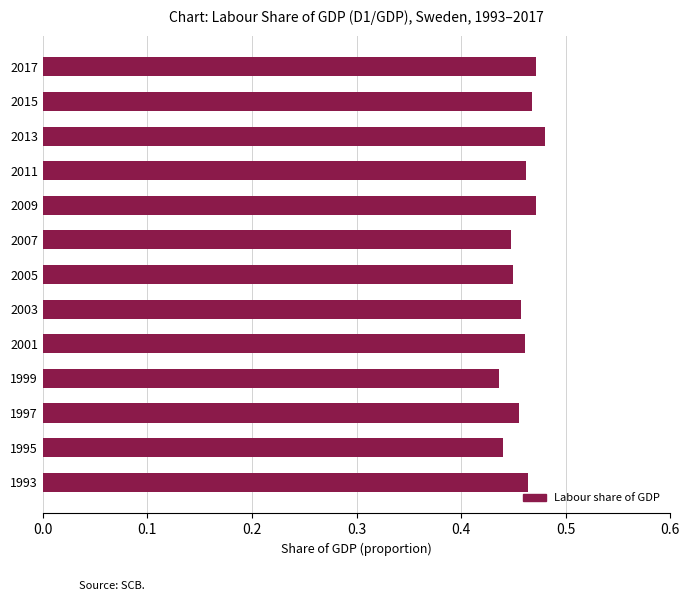

How many data points does each series have?

13